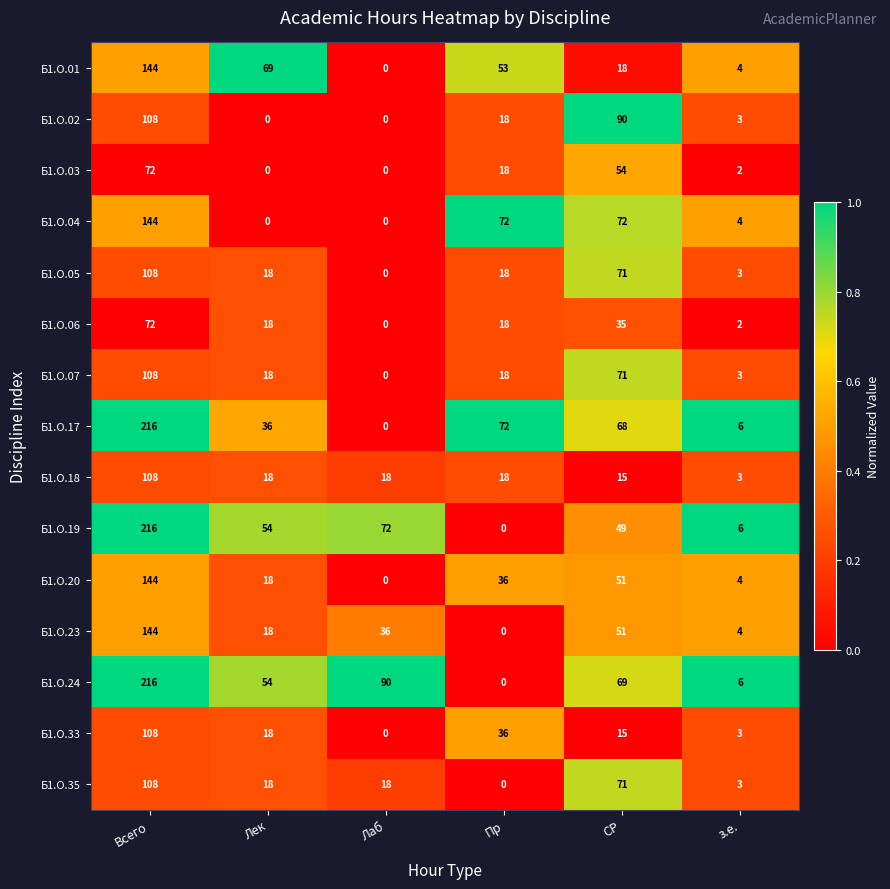

The Б1.О.01 series shows 4 at з.е.. True or false?

True